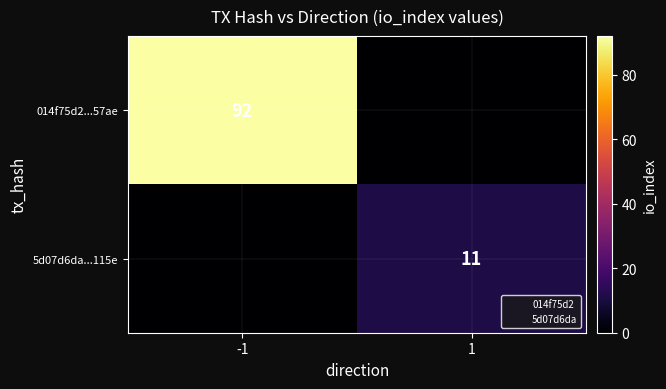

The value of 5d07d6da...115e at 1 is 11. True or false?

True